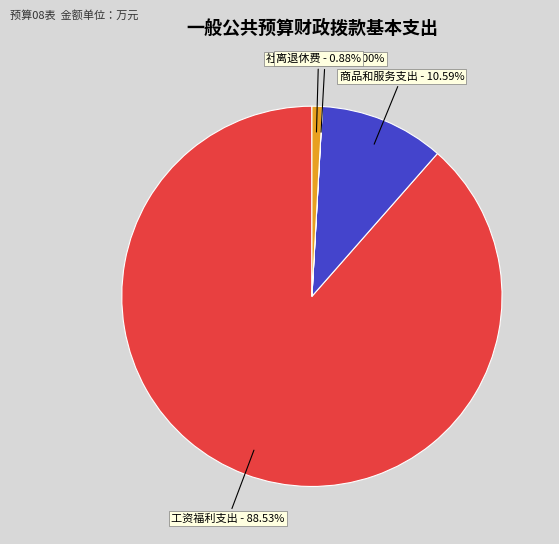

Which category has the biggest portion of the pie?

工资福利支出